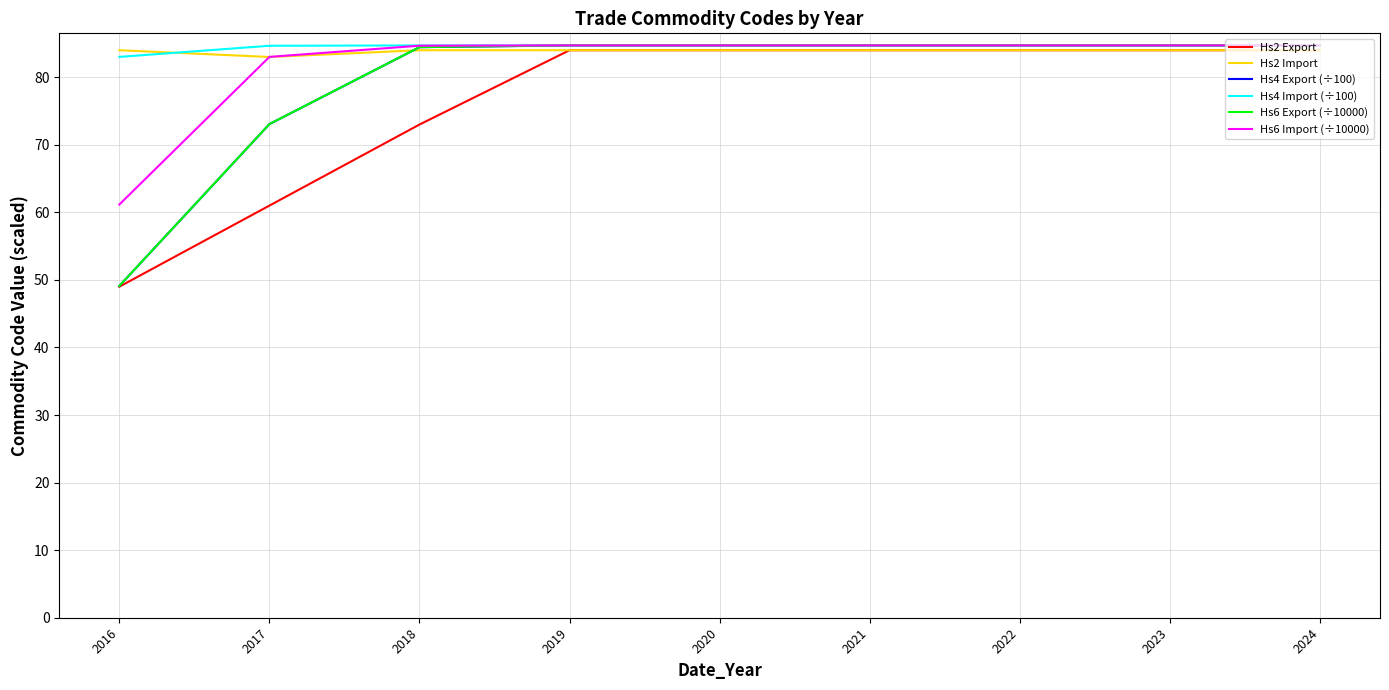

At how many categories does at least one series exceed 51?

9